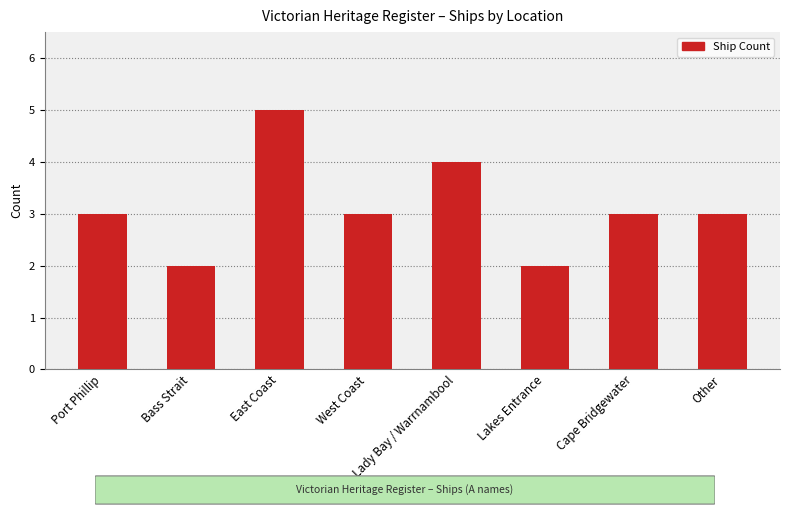

What is the approximate value at Cape Bridgewater?

3